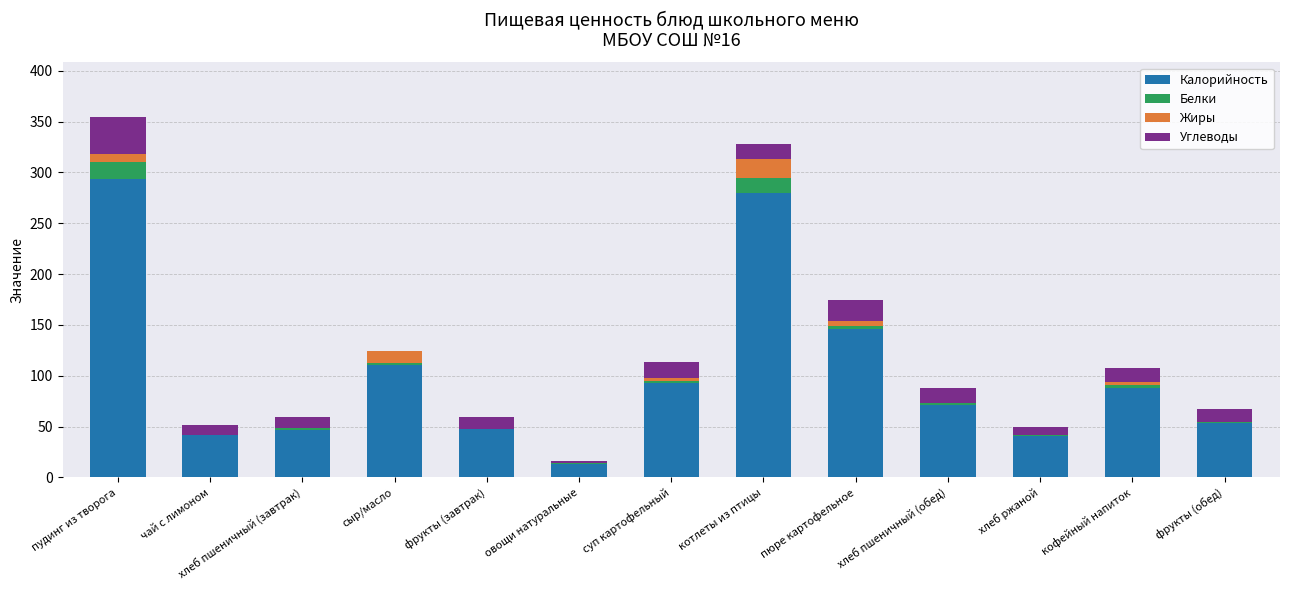

What is the sum of all Калорийность values?

1328